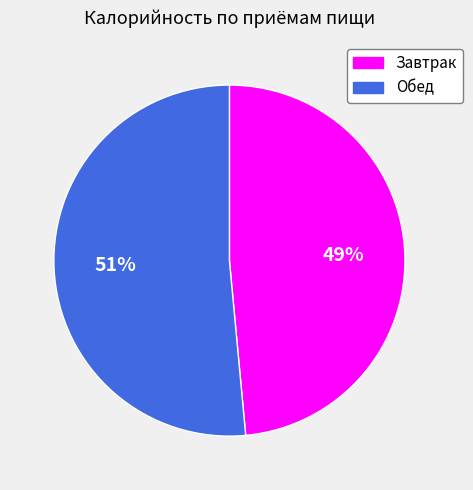

To the nearest percent, what is the combined percentage of Обед and Завтрак?

100%